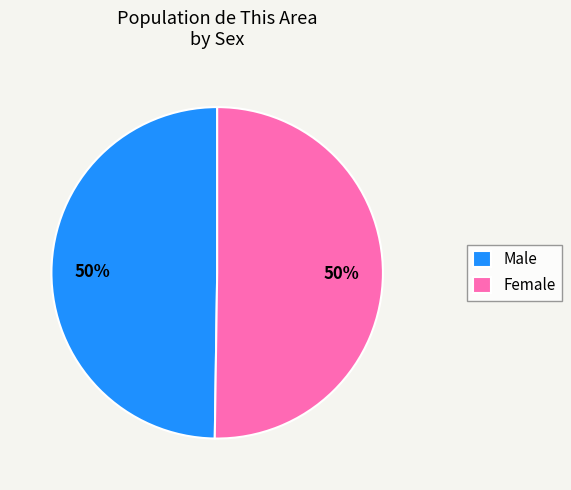

Do Male and Female together represent more than half of the pie?

Yes